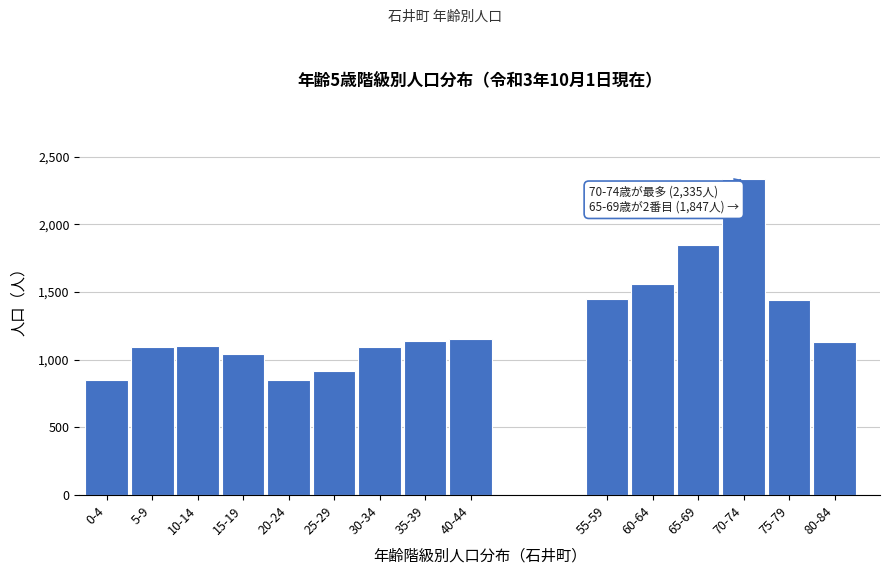

What is the difference between the maximum and minimum values?

1486